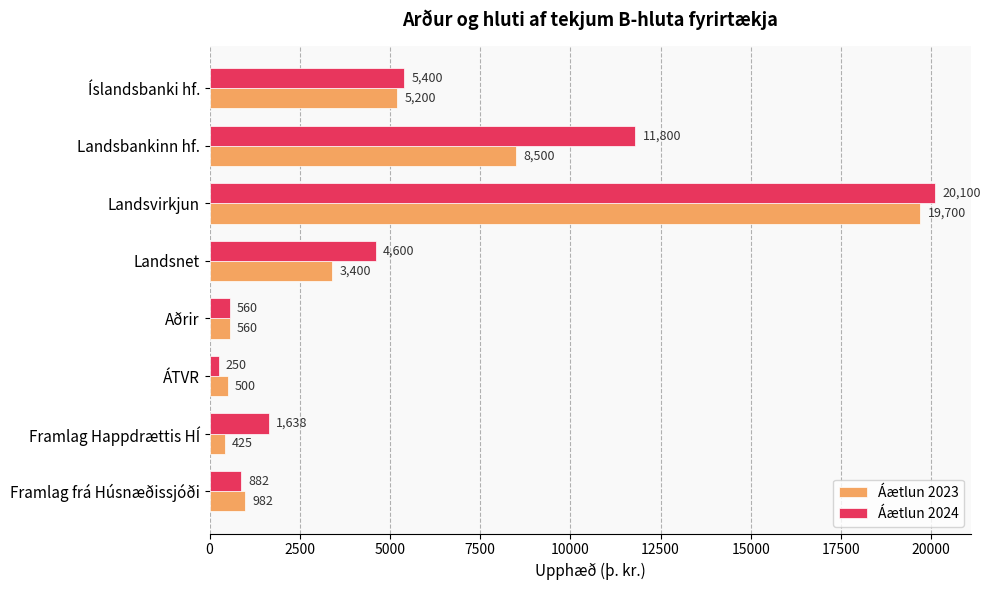

What is the minimum value for Áætlun 2023?

425